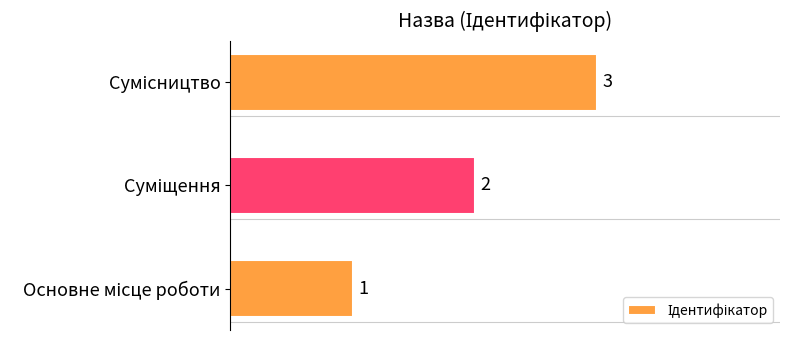

What is the maximum value shown in the chart?

3